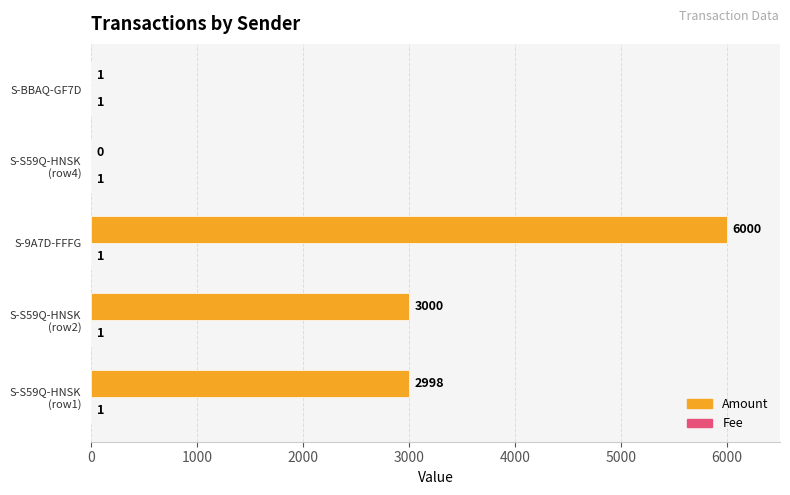

What is the maximum value shown in the chart?

6000